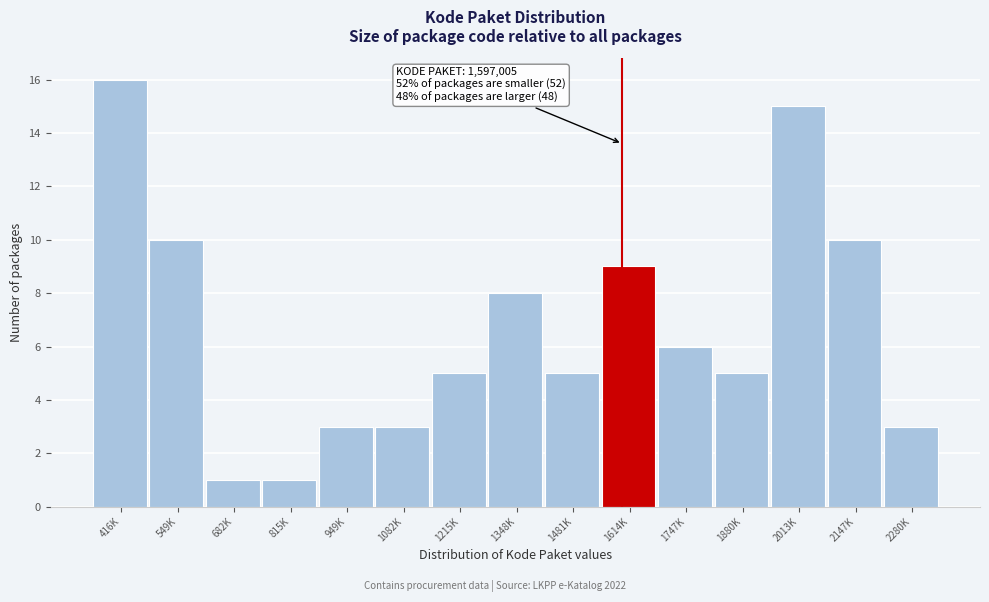

Reading left to right, extract all data points from this chart.

416K=16	549K=10	682K=1	815K=1	949K=3	1082K=3	1215K=5	1348K=8	1481K=5	1614K=9	1747K=6	1880K=5	2013K=15	2147K=10	2280K=3